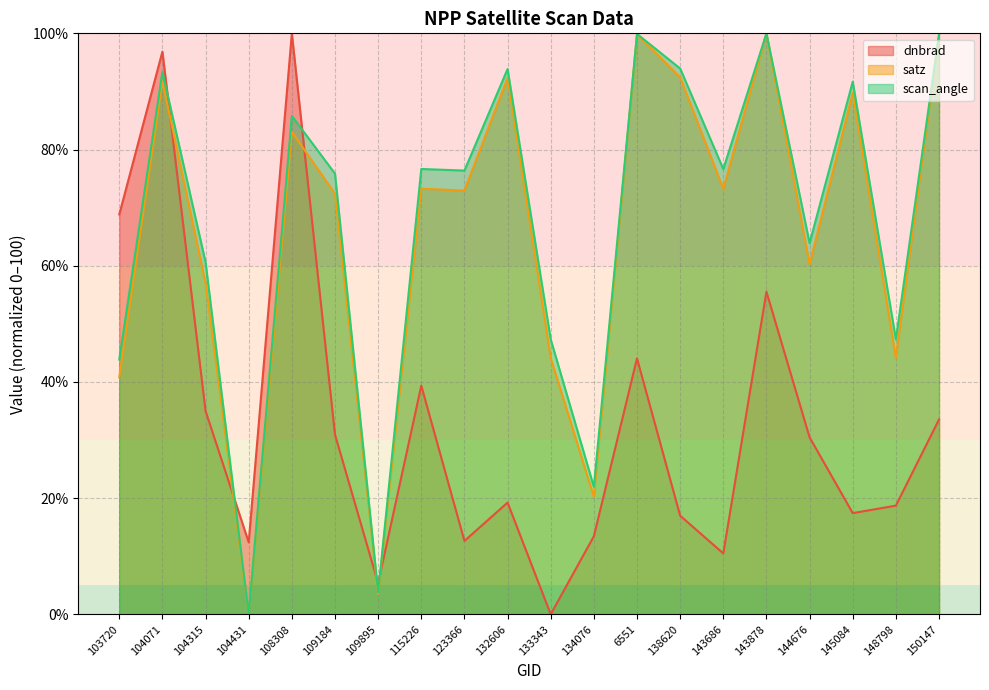

What is the average value of the satz series?

65.5